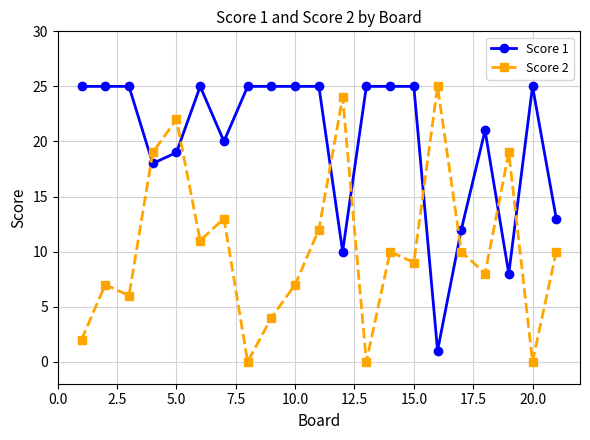

Which series has the largest total across all categories?

Score 1